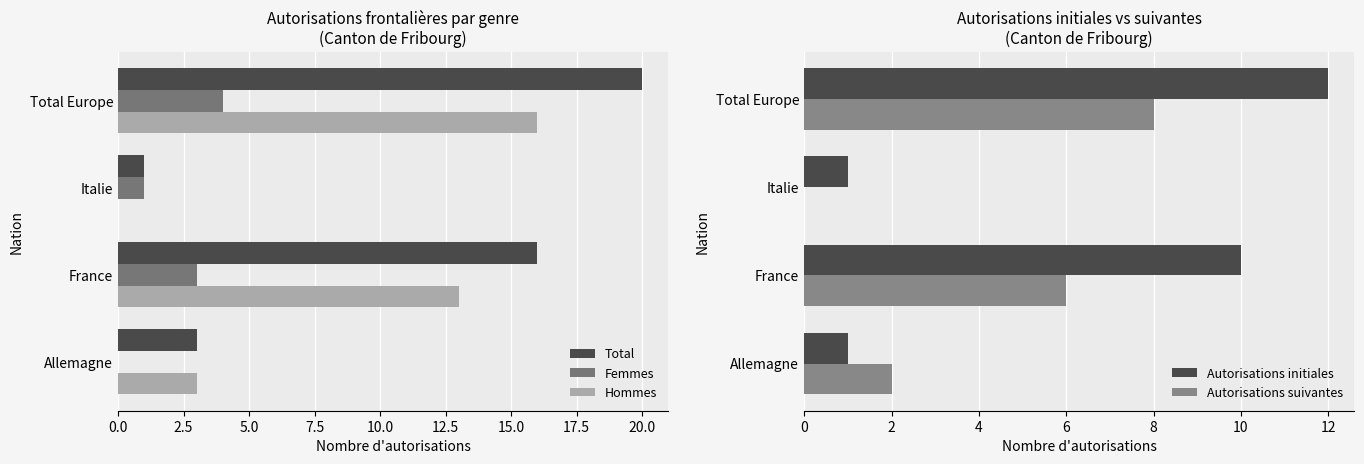

List the series in order of their overall mean, lowest first.

Femmes, Autorisations suivantes, Autorisations initiales, Hommes, Total